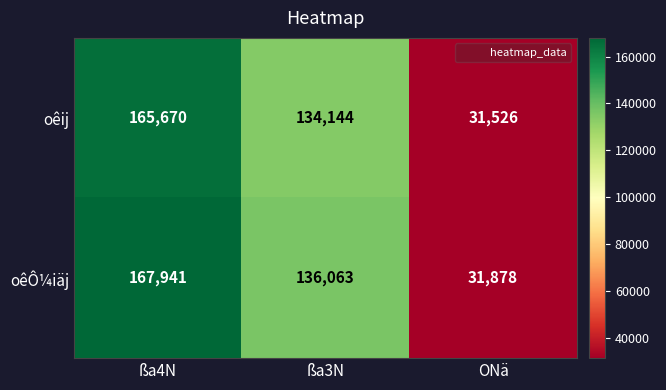

The oêÔ¼iäj series shows 167941 at ßa4N. True or false?

True